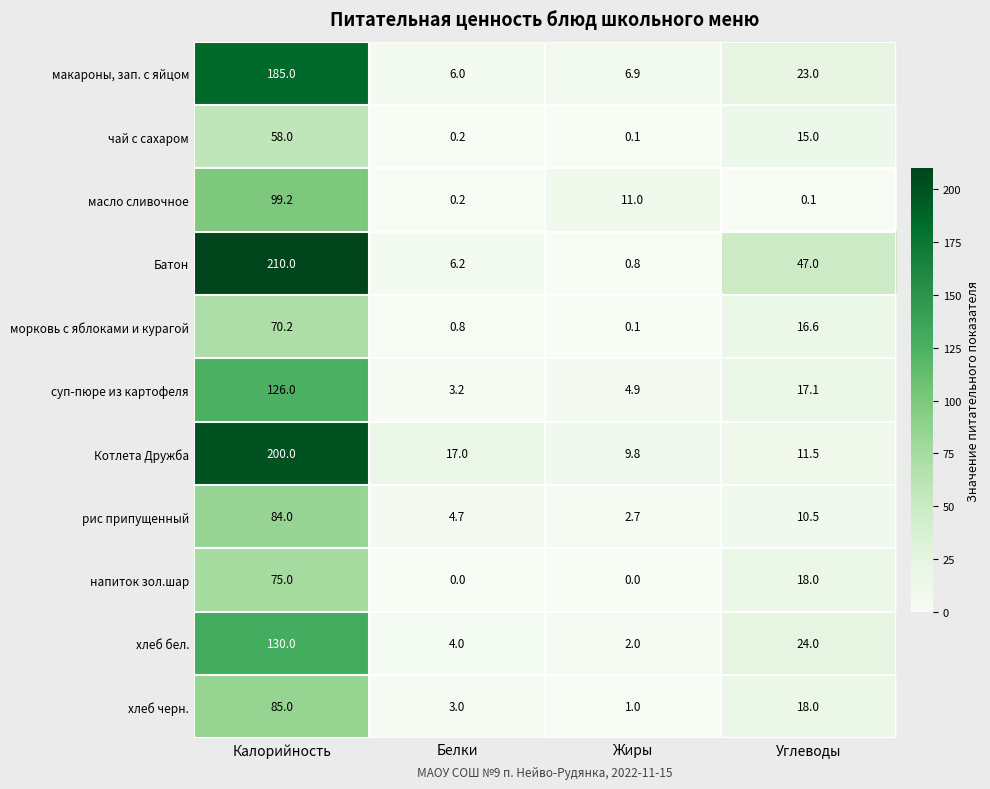

What is the spread (max minus min) of values at Калорийность?

152.0